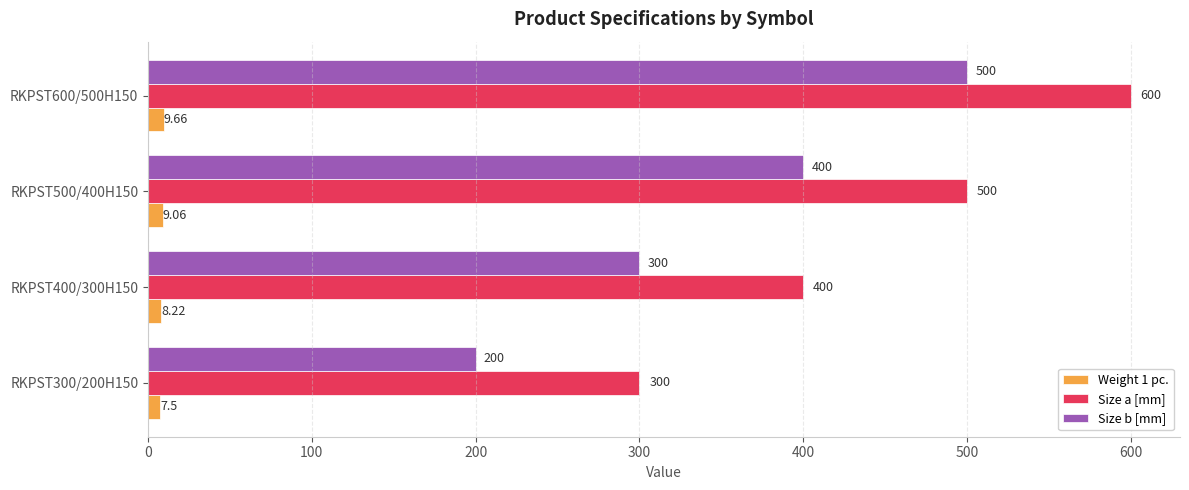

What is the difference between the maximum and second lowest values in the Size a [mm] series?

200.0